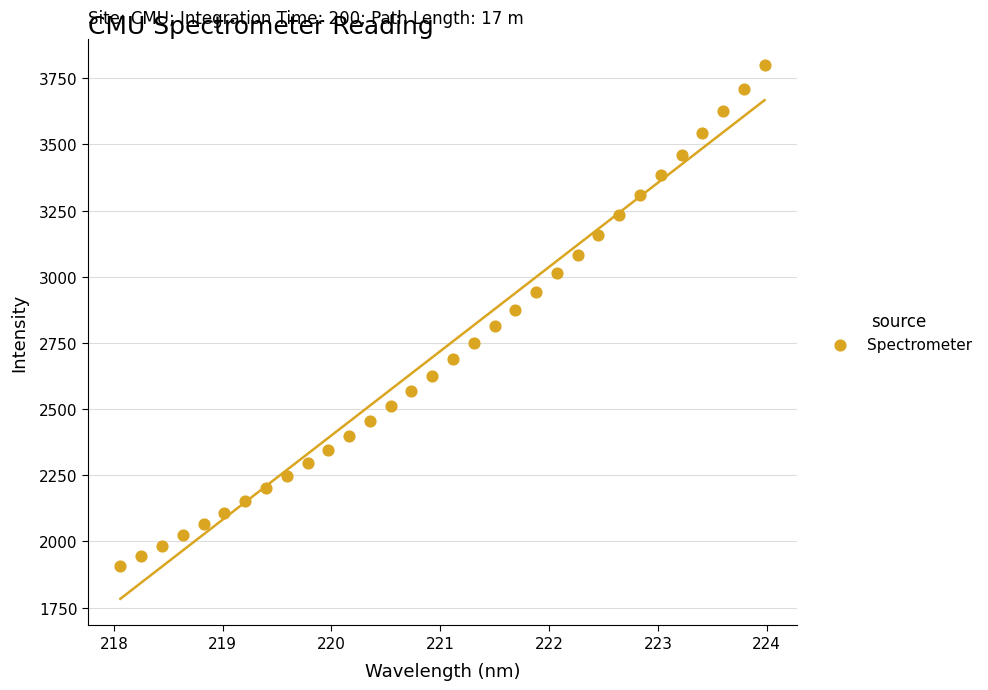

What is the range of Y values (max minus min)?

1890.9